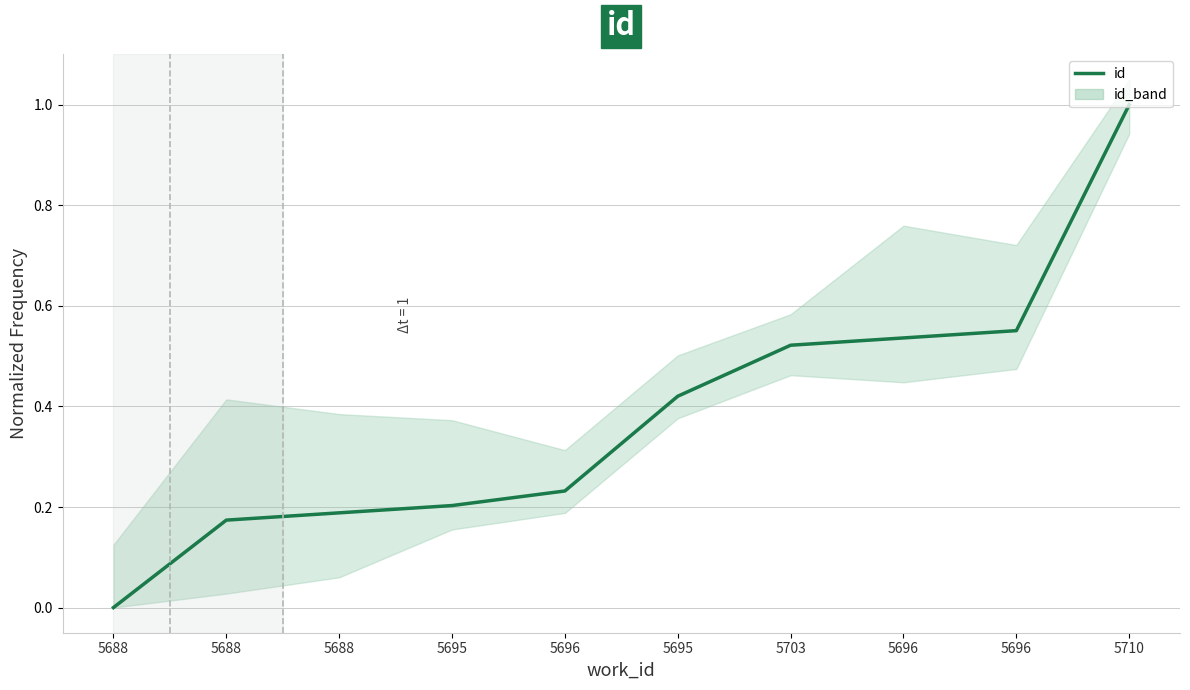

What is the change in value from 5696 to 5710?

+0.4